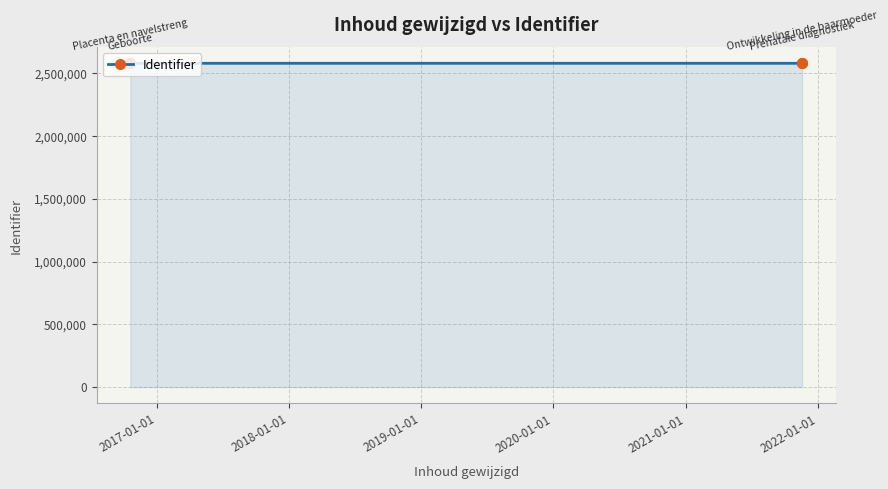

Reading left to right, list all the values displayed in this chart.

2578249	2578251	2578247	2578253